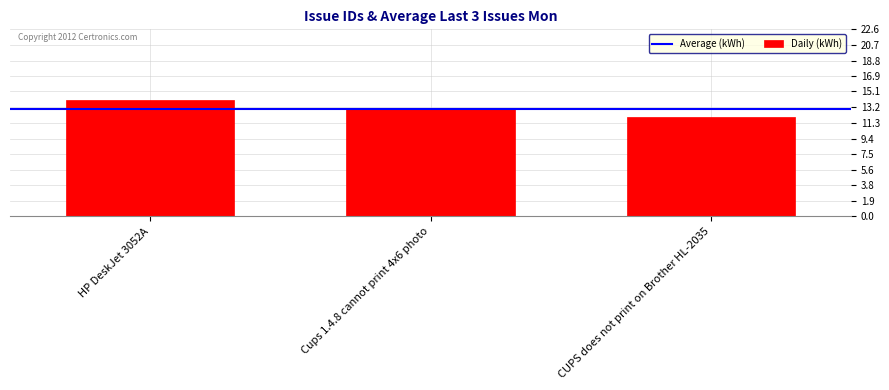

What is the minimum value shown in the chart?

12